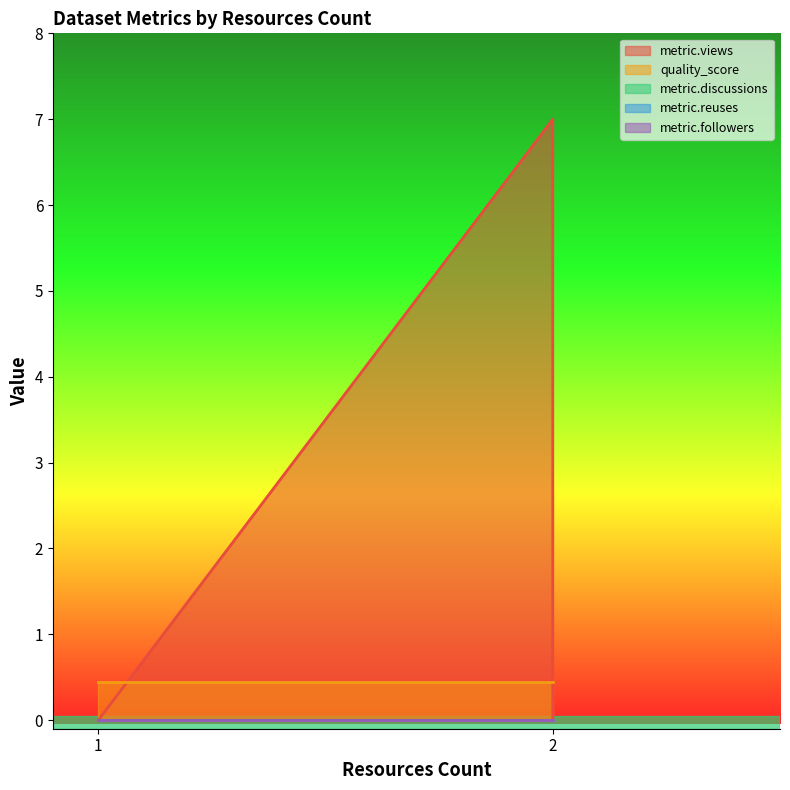

Where is metric.followers nearest to the value 0?

1